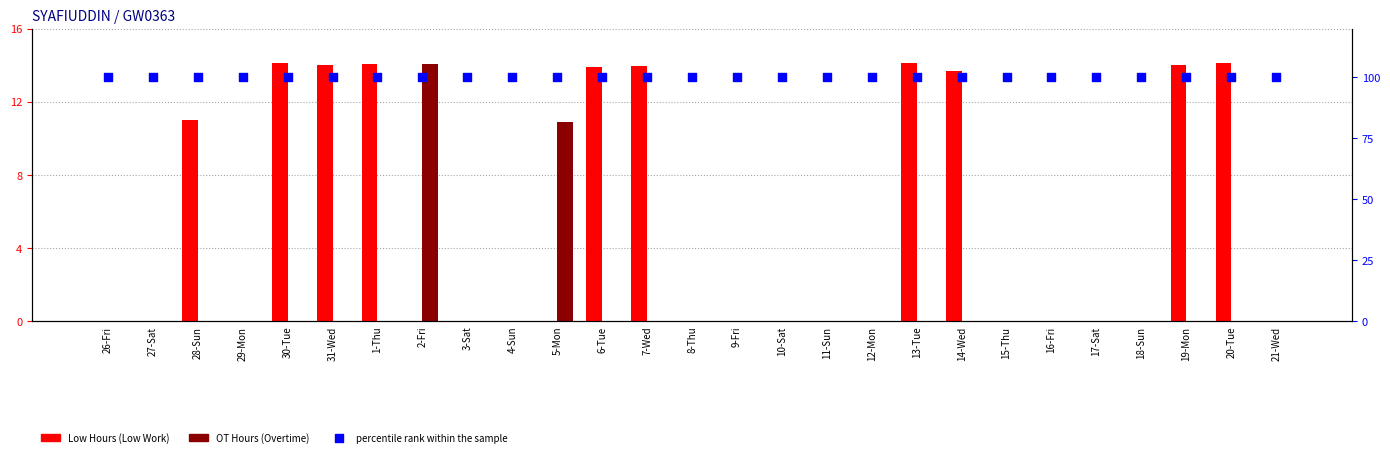

Which series contains the lowest Y value?

Low Hours